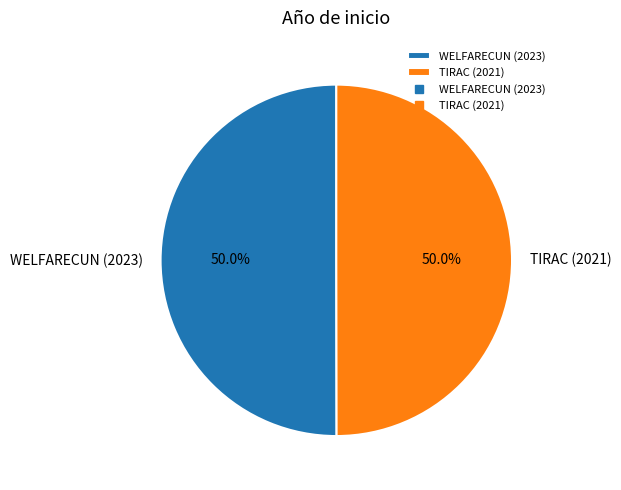

How many segments does this pie chart have?

2